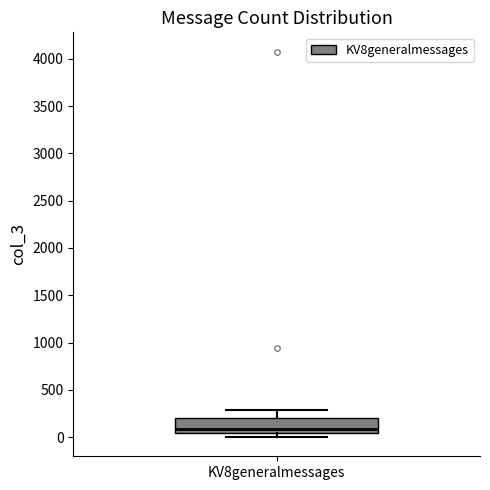

Transcribe this box plot: give where the median line is, the range the box spans, and where the two whiskers end, as read against the y-axis. The values are not printed on the chart, so give them approximately, as read against the axis.

median 100, box 50 to 200, whiskers 0 to 300